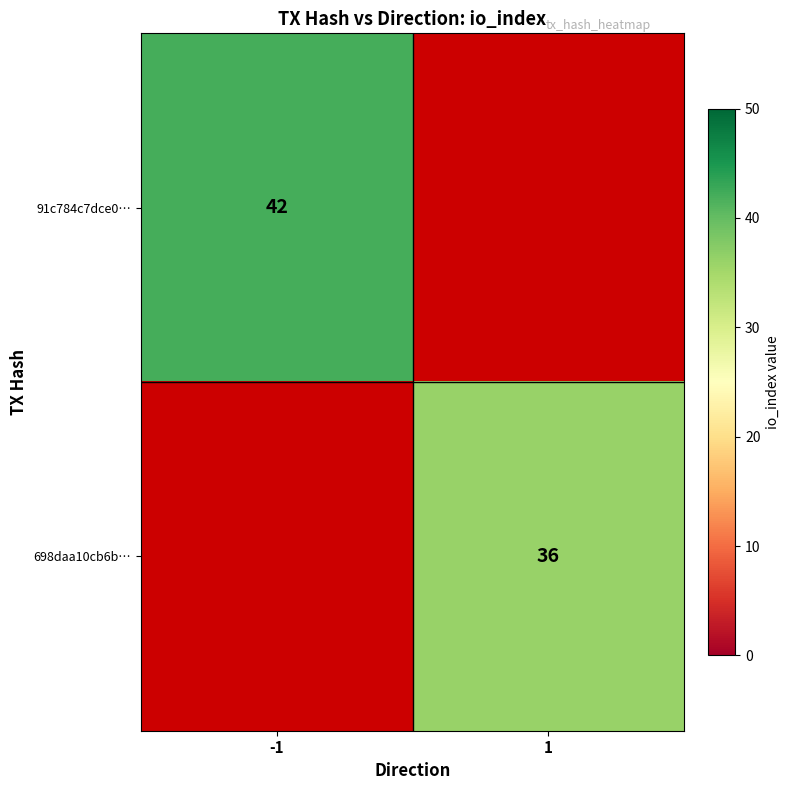

Is it true that 91c784c7dce0… equals 70 at -1?

False